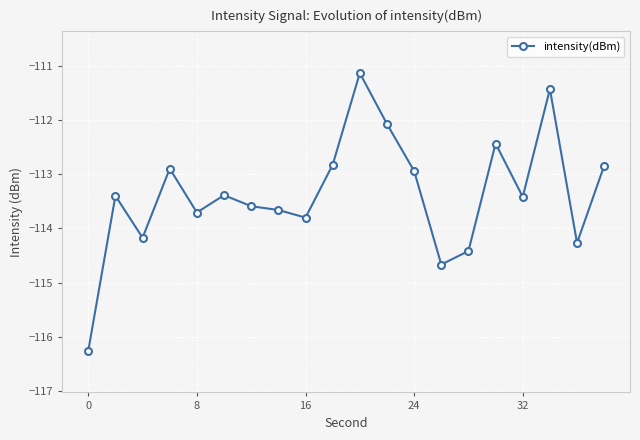

What is the smallest value displayed?

-116.3